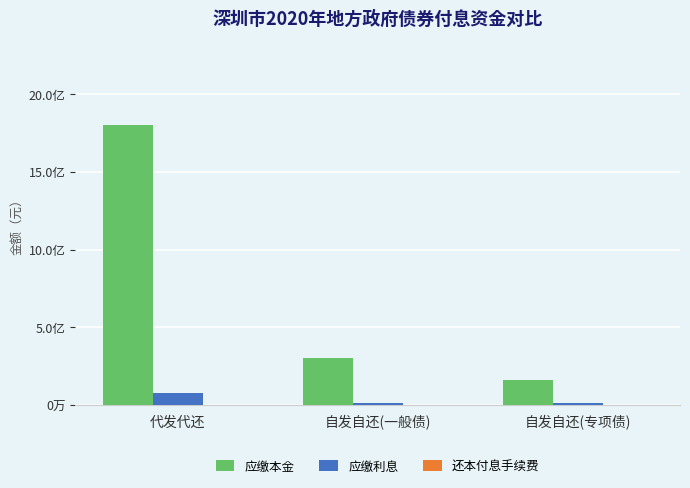

Does the chart contain stacked bars?

No